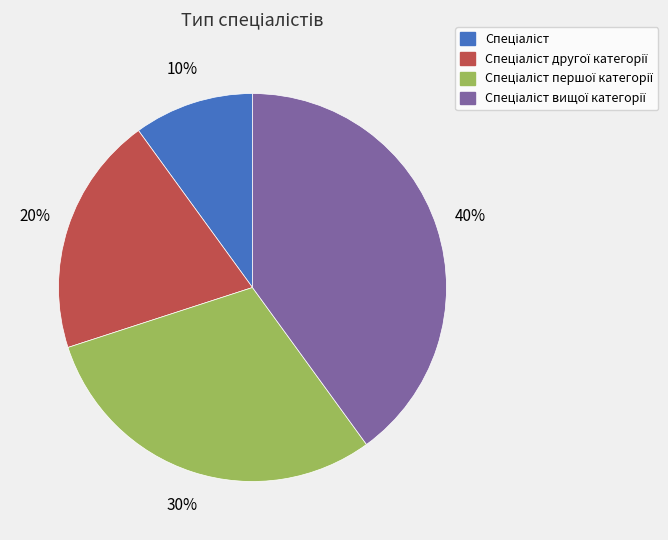

To the nearest percent, what is the difference between the largest and smallest slice percentages?

30%